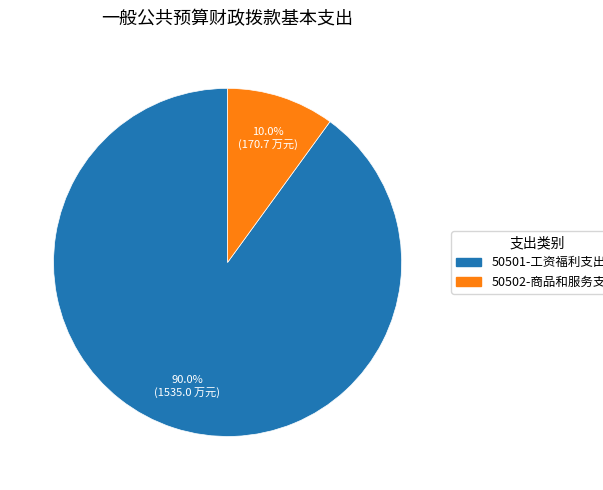

Is it true that 50501-工资福利支出 is 83% of the pie?

False